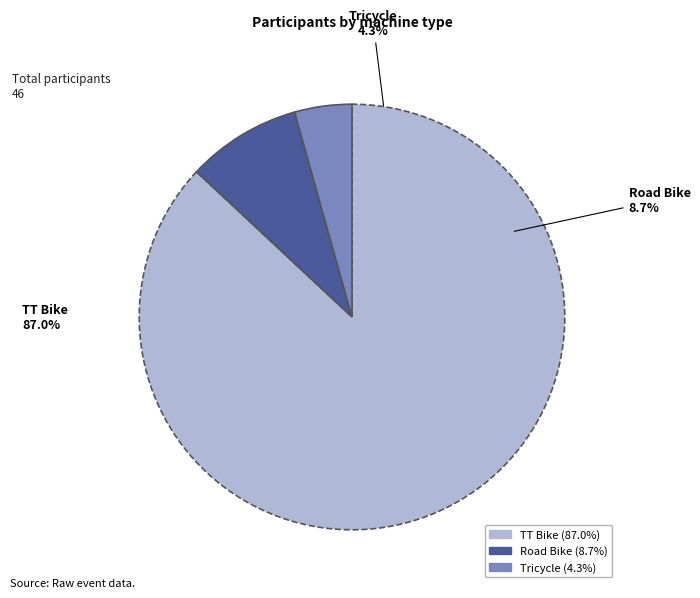

Does TT Bike represent more than half of the total?

Yes